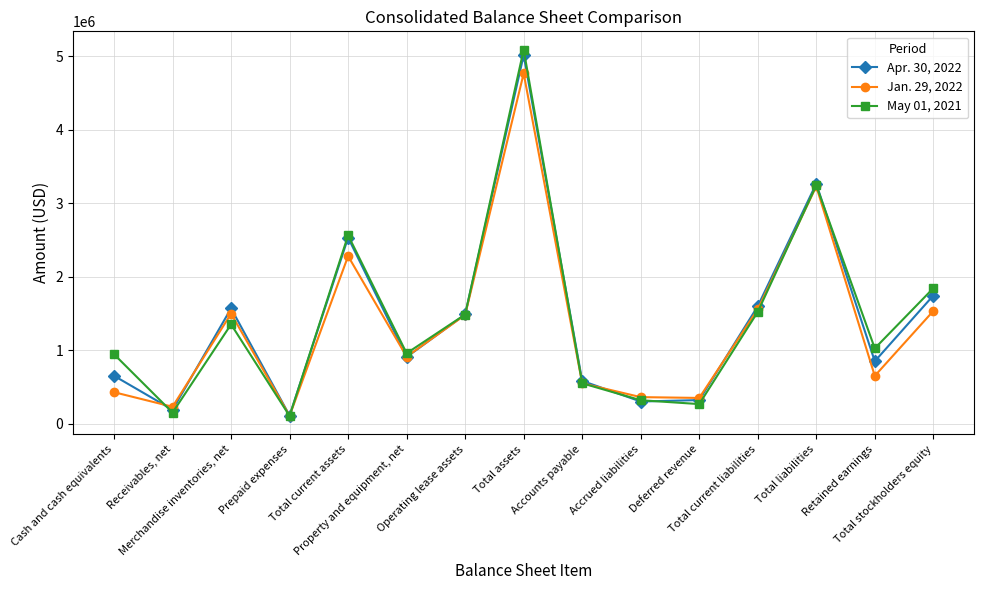

At which label is Apr. 30, 2022 closest to 2563055?

Total current assets